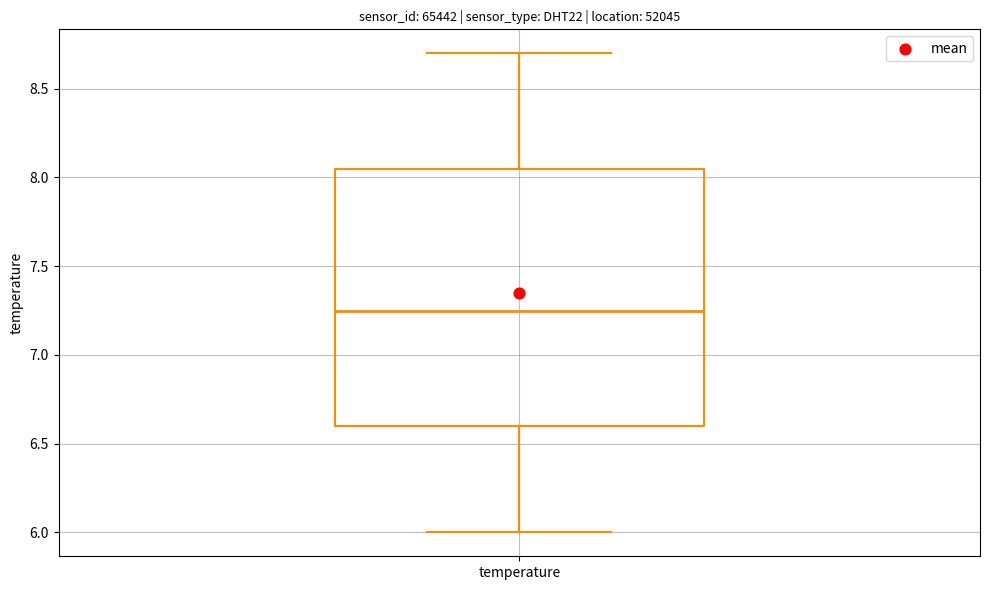

Where does the median line of the box for temperature sit on the y-axis? The values are not printed on the chart, so give them approximately, as read against the axis.

7.25